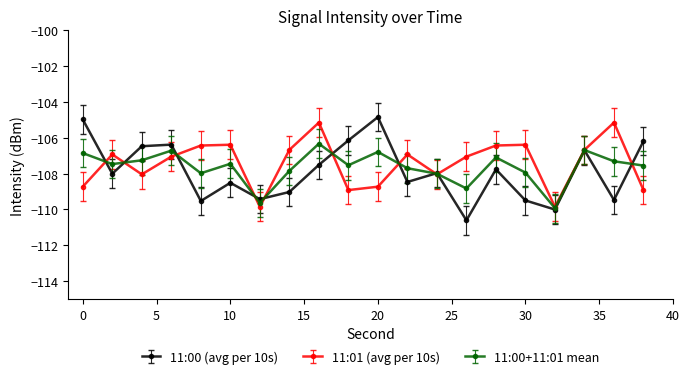

What is the maximum value for 11:00+11:01 mean?

-106.3